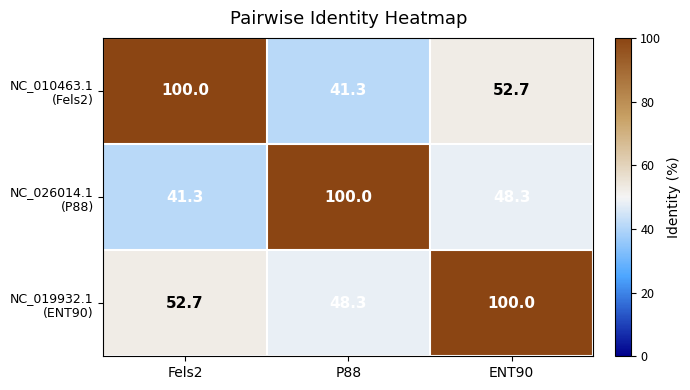

What is the difference between the highest and lowest values at Fels2?

58.7